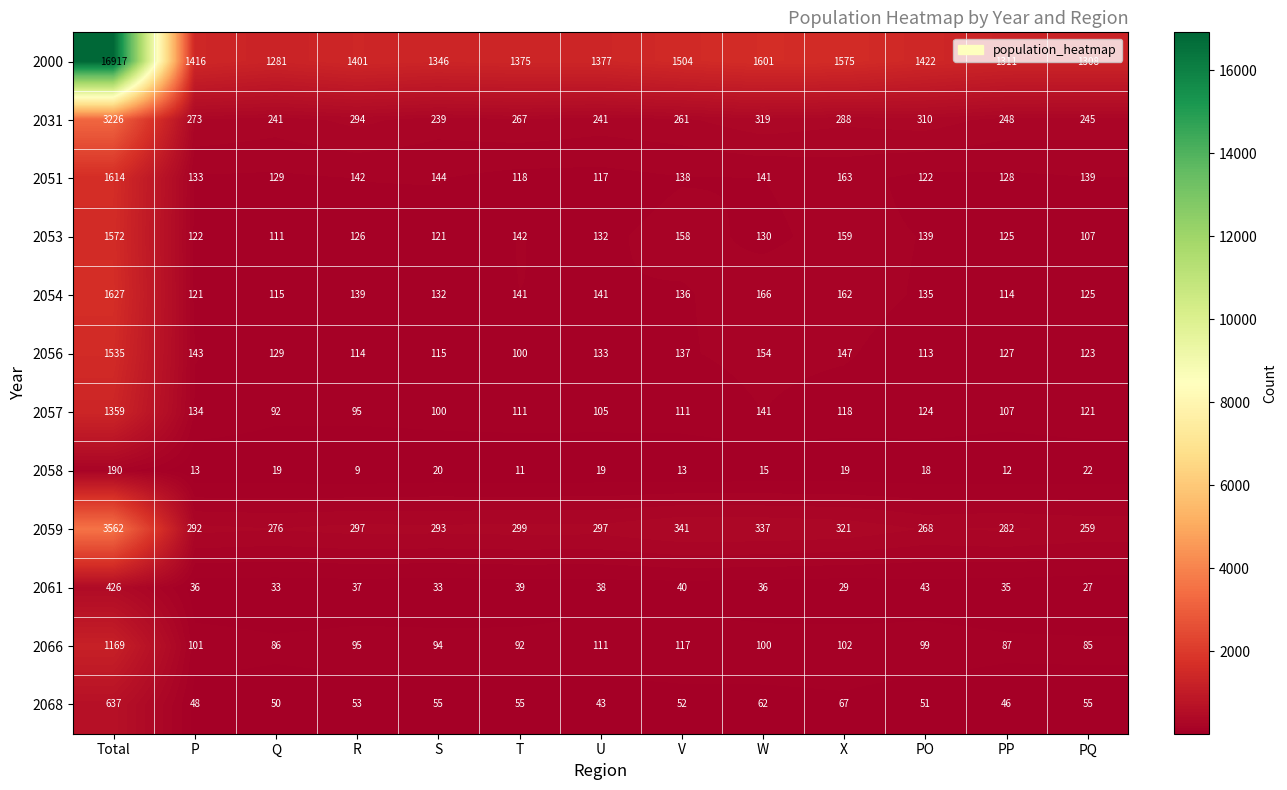

What is the total value across all series at V?

3008